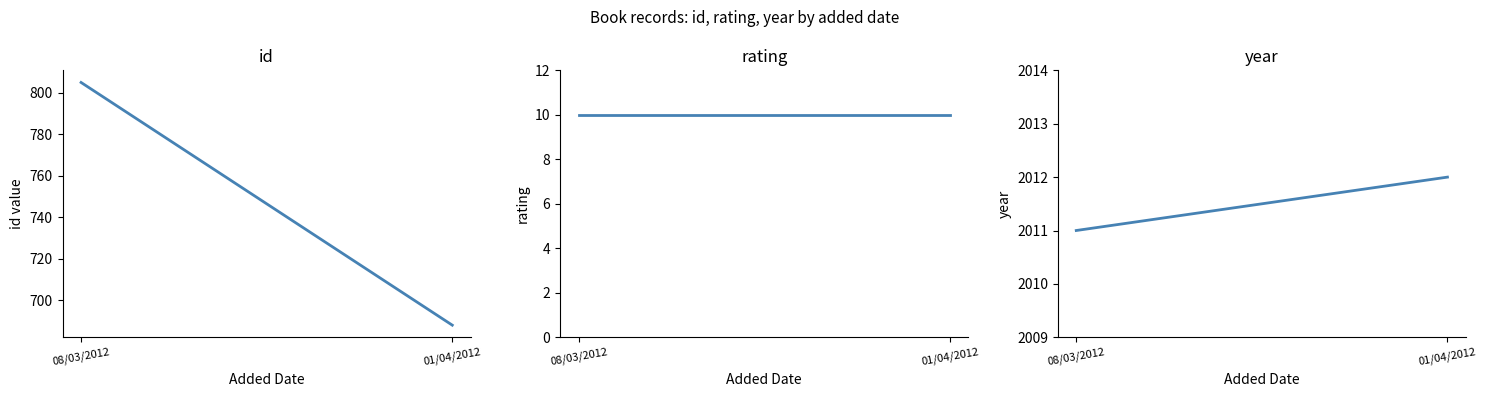

List the series in order of their peak value, highest first.

year, id, rating